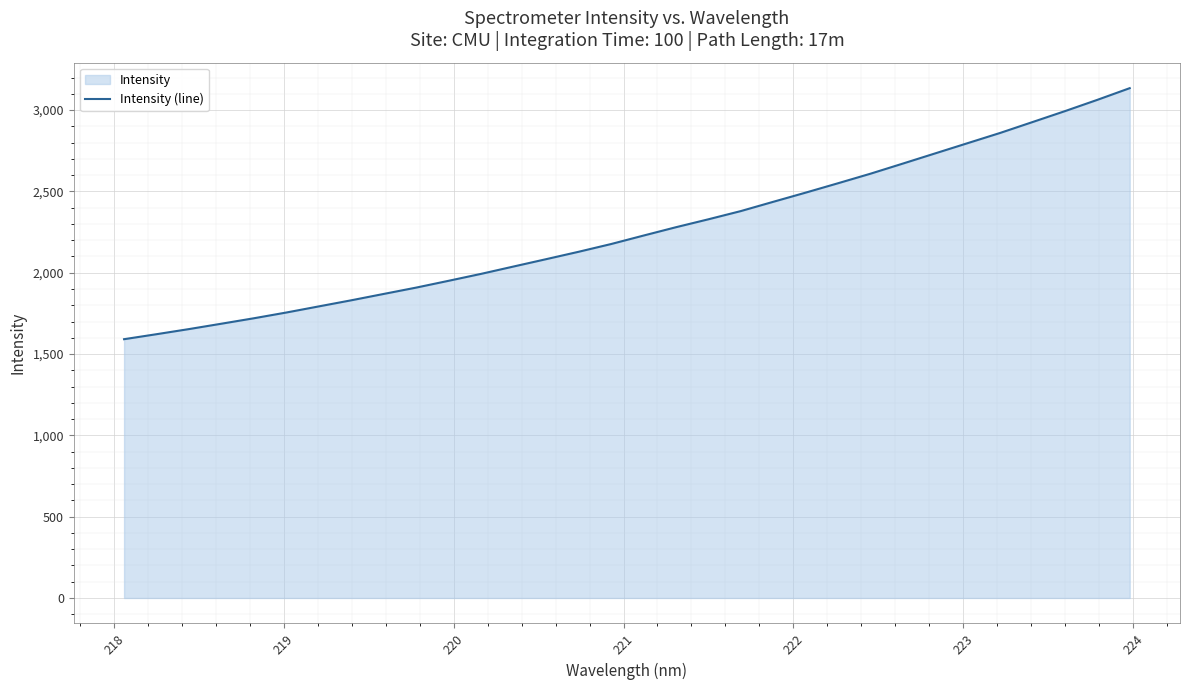

What is the smallest value displayed?

1591.3